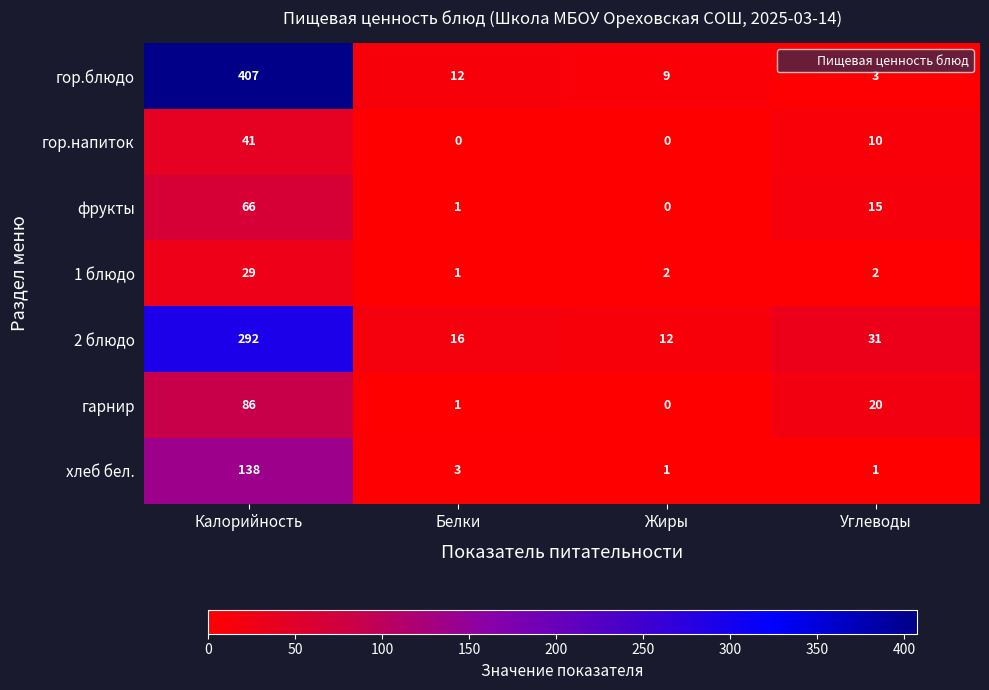

What is the sum of the гор.напиток values at Калорийность and Белки?

41